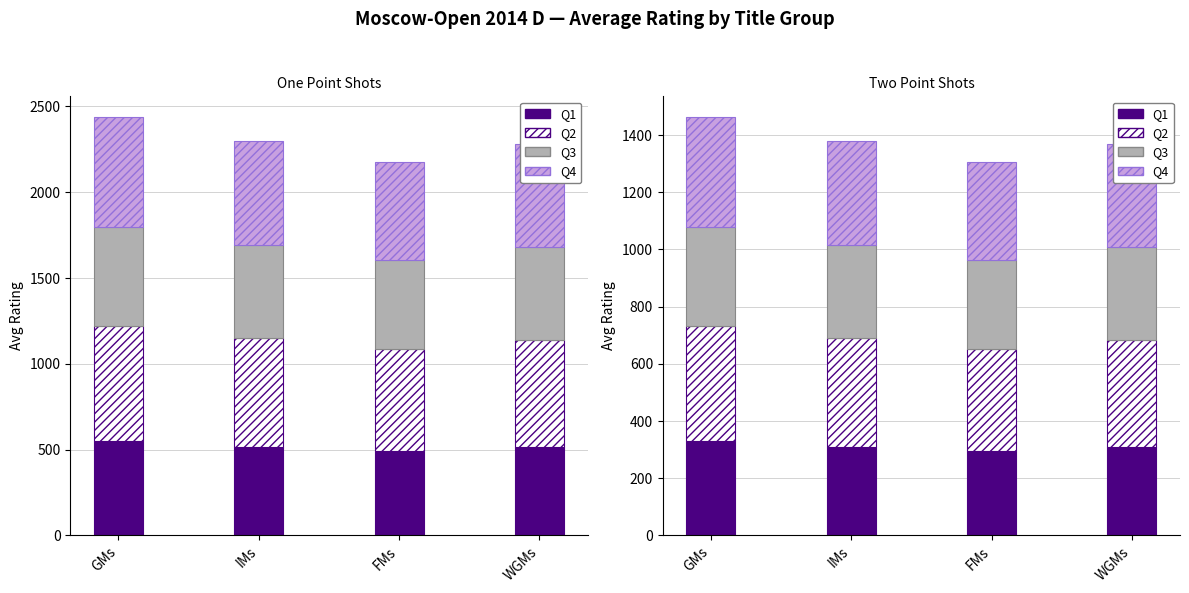

What is the difference between the highest and lowest values at WGMs?

69.0